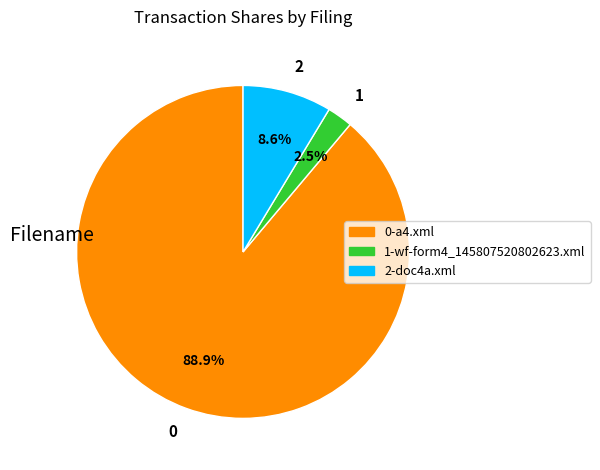

What is the smallest slice in the pie chart?

1